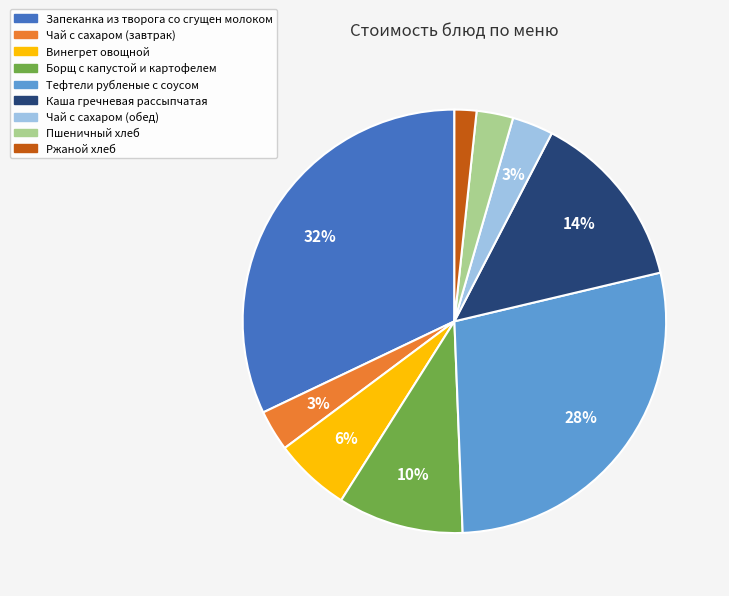

Does Пшеничный хлеб account for over 50% of the chart?

No